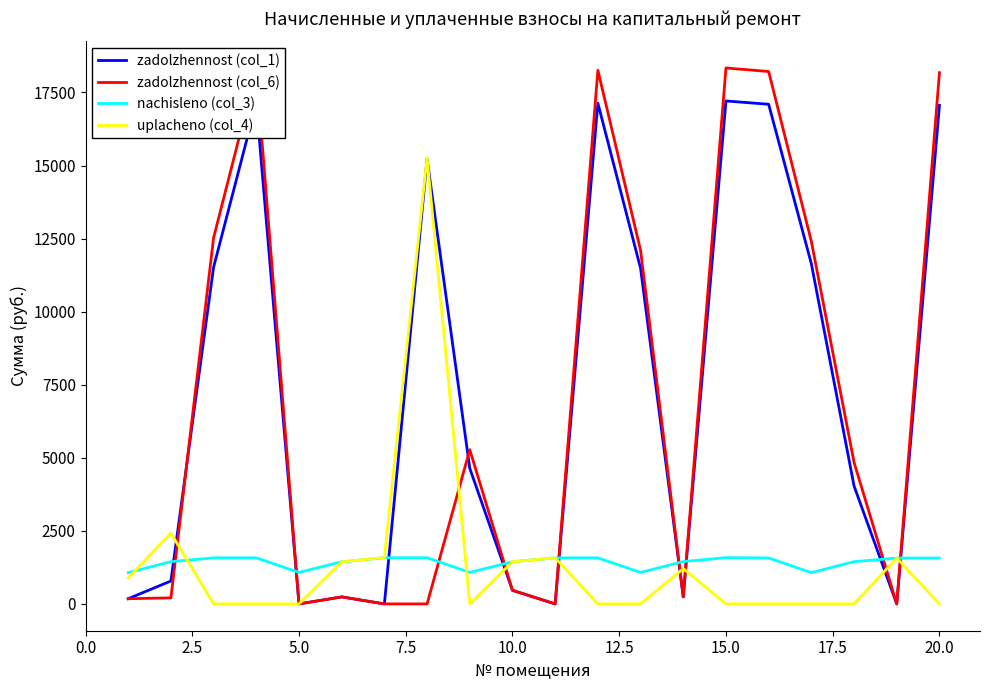

True or false: zadolzhennost (col_1) and nachisleno (col_3) intersect in this chart.

True